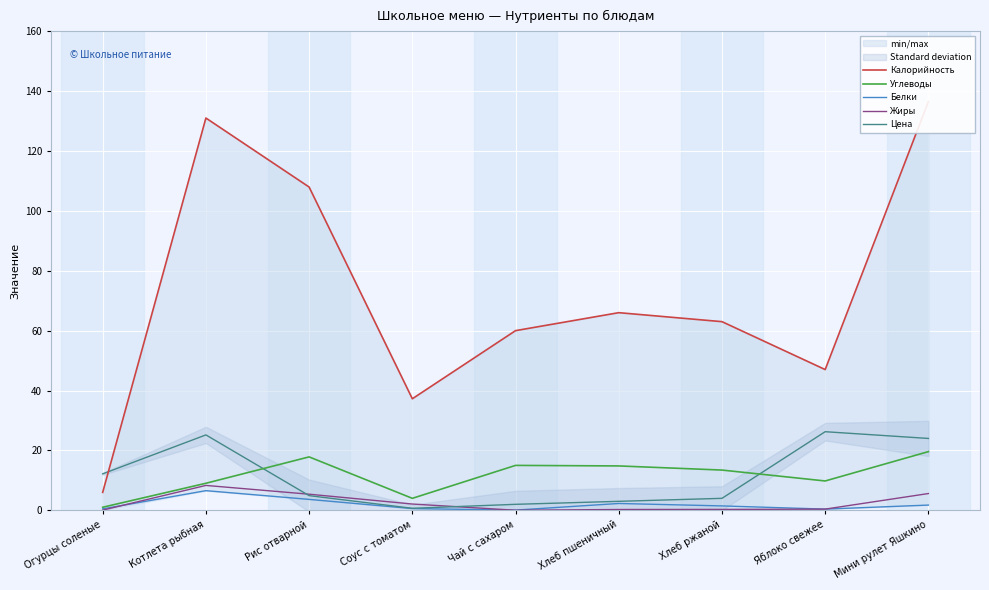

Where is the first local minimum for Калорийность?

Соус с томатом